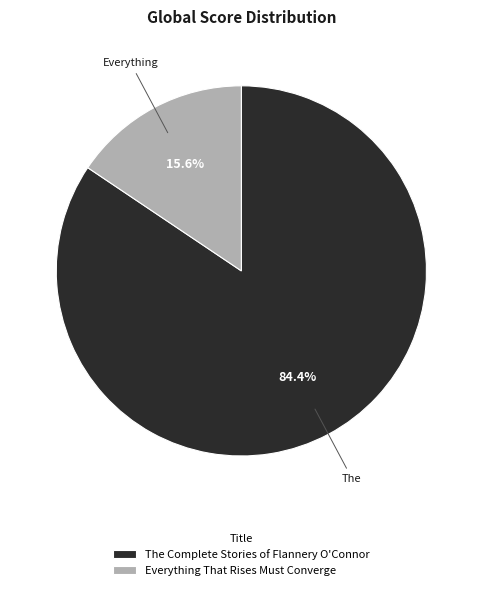

What is the total percentage of Everything That Rises Must Converge and The Complete Stories of Flannery O'Connor?

100.0%